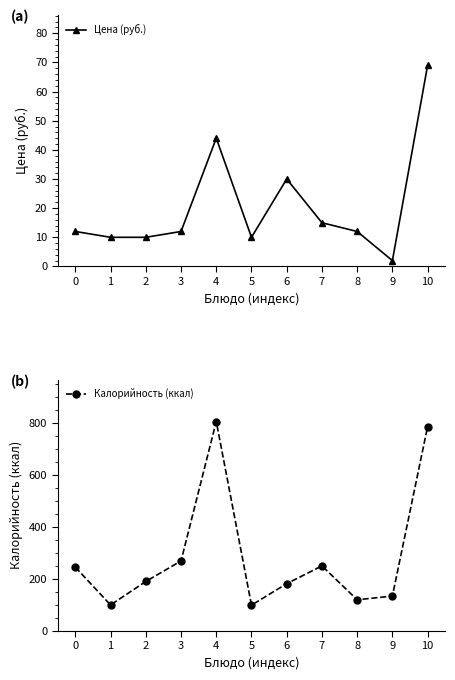

How many data points in Калорийность (ккал) are less than 190?

5